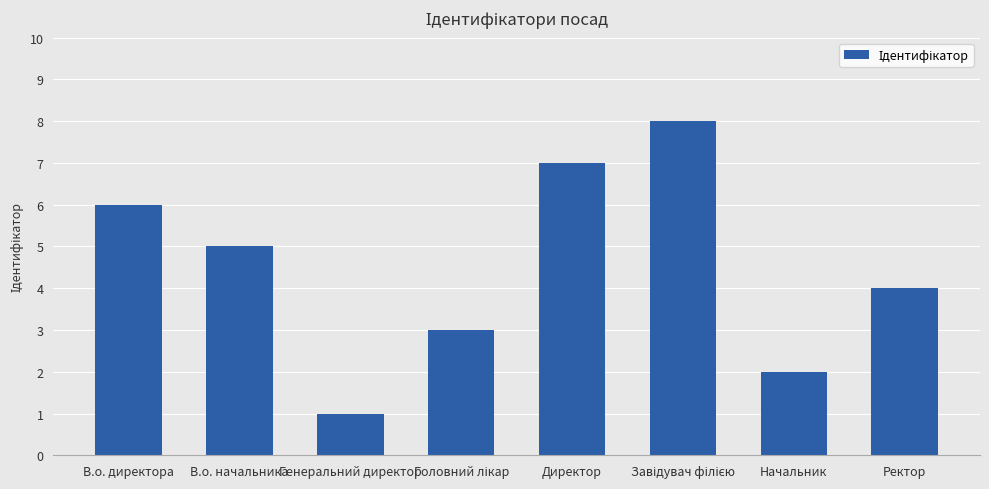

Is it true that the value at В.о. начальника is 5?

True